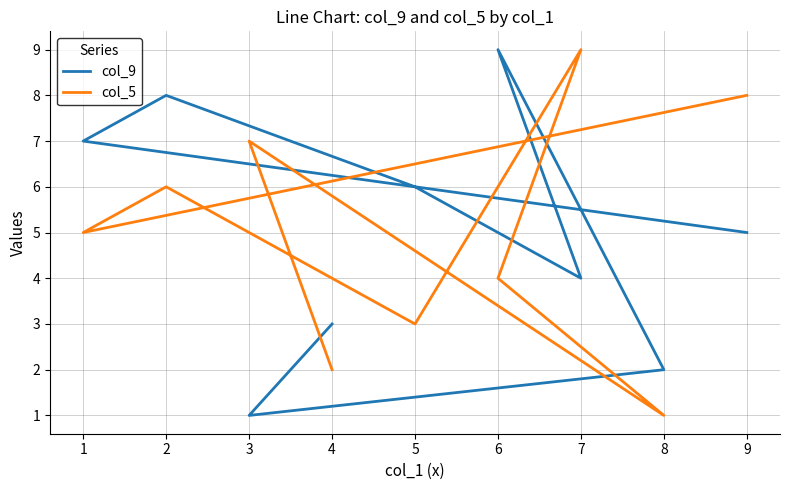

What value does the col_5 series have at 7?

9